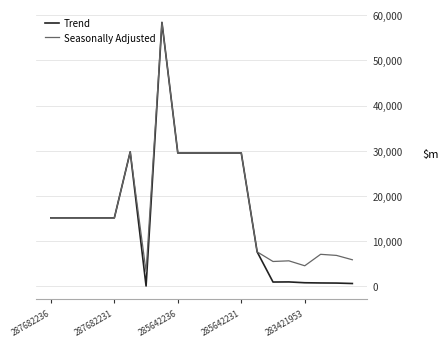

What is the maximum value for Seasonally Adjusted?

58426.5